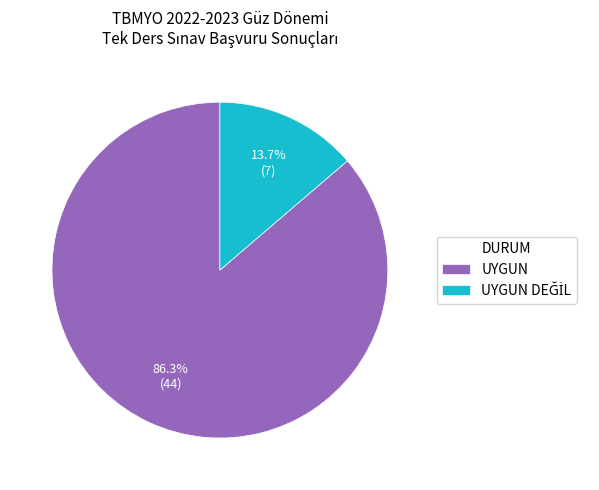

What portion of the pie excludes UYGUN?

13.7%